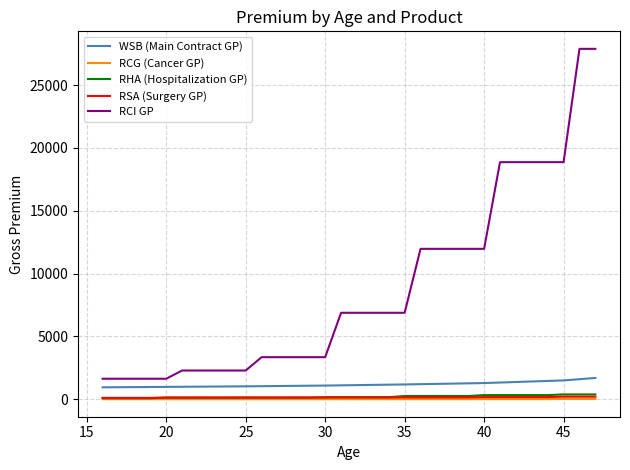

Which series has the widest spread of values?

RCI GP